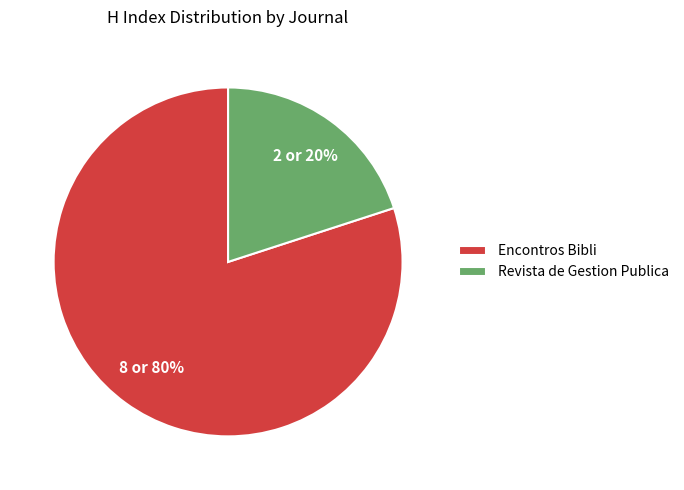

Between Encontros Bibli and Revista de Gestion Publica, which is larger?

Encontros Bibli